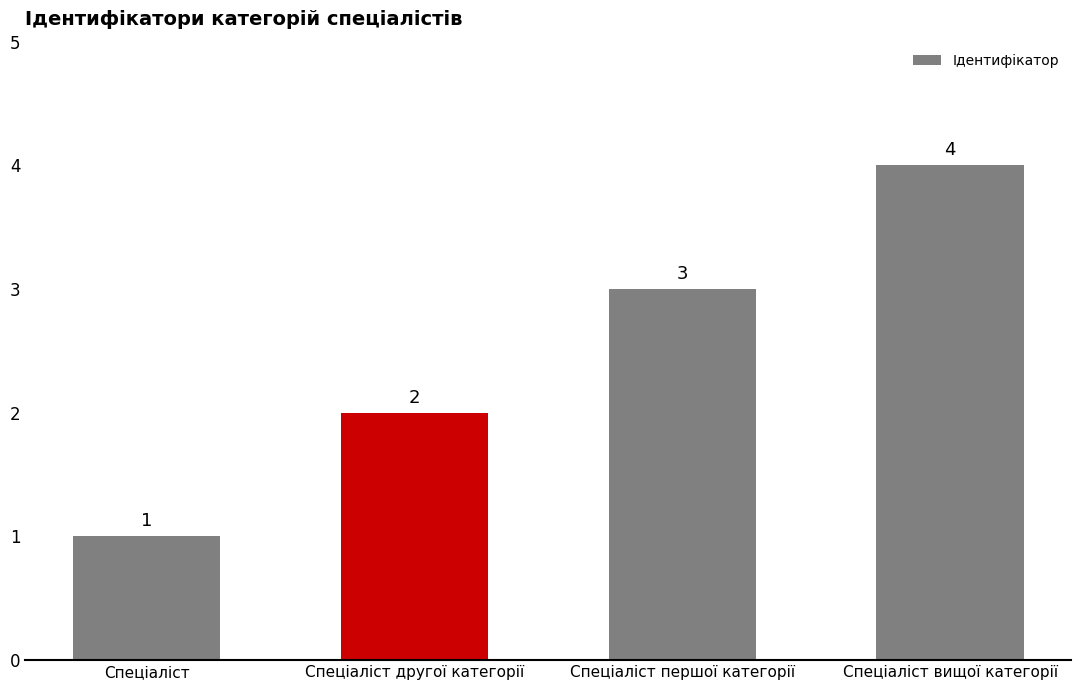

How many series are shown in this chart?

1